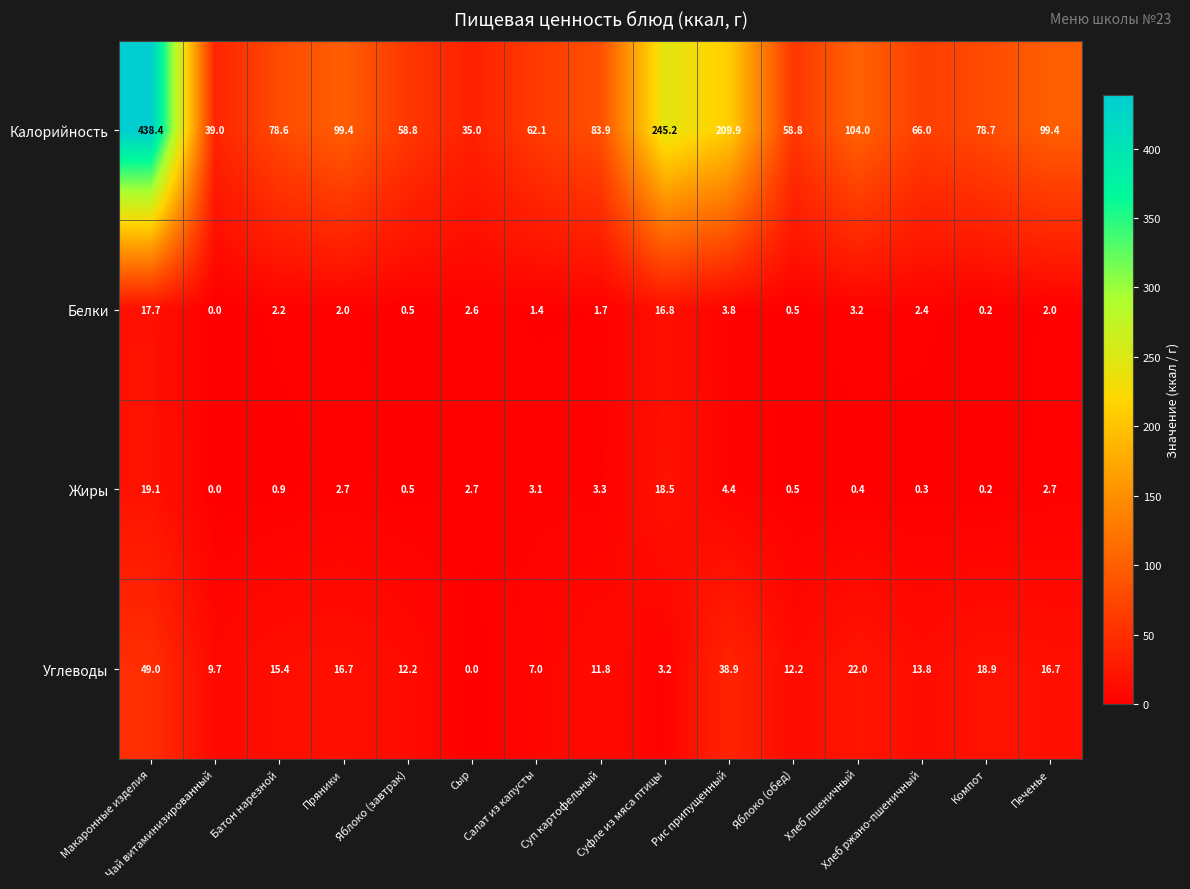

Which series changed the most between Суп картофельный and Печенье?

Калорийность